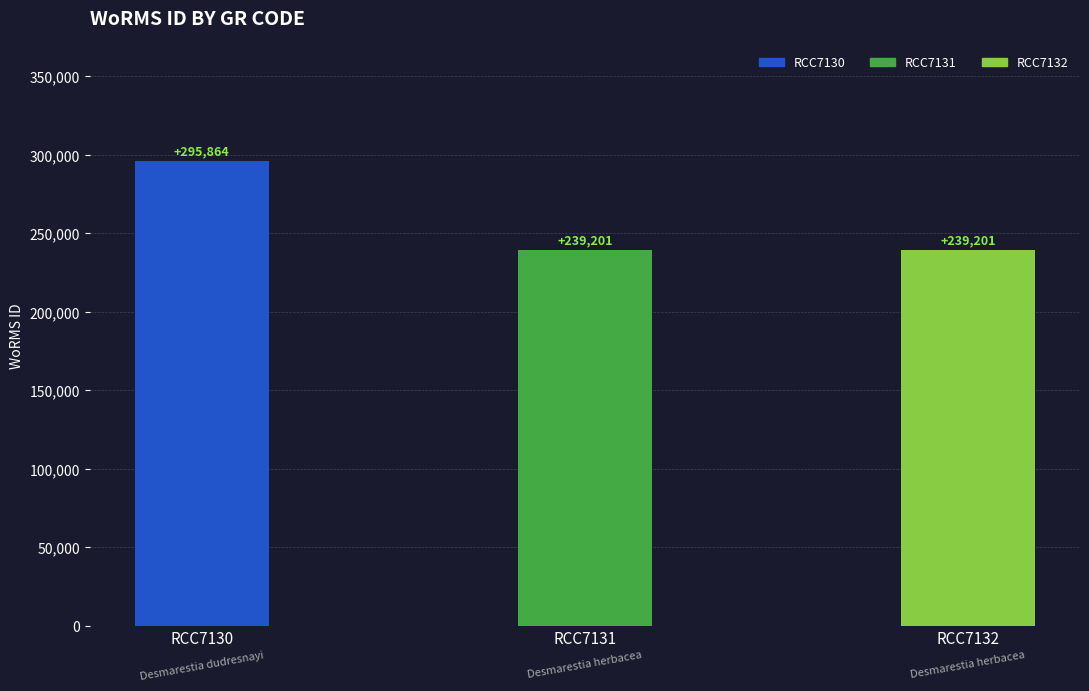

What is the change in value from RCC7130 to RCC7131?

-56663